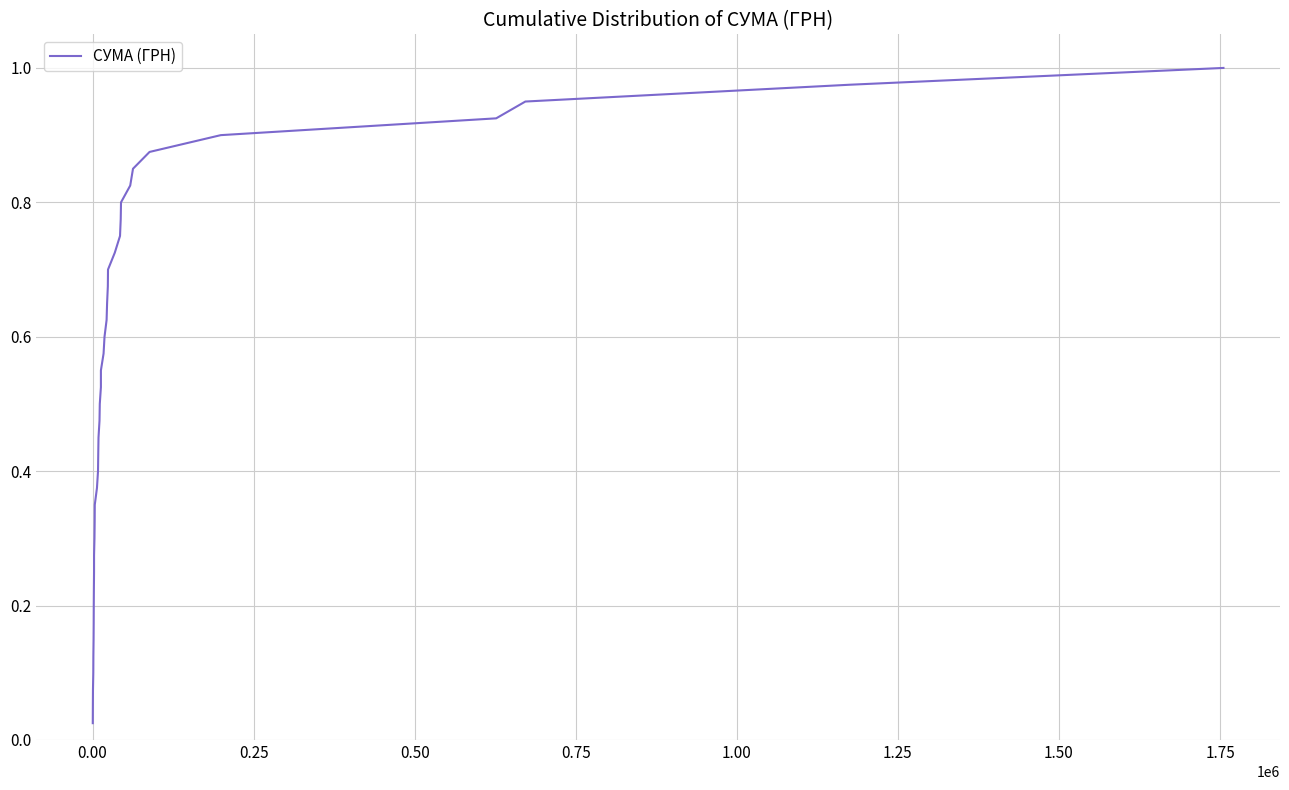

How many lines are shown in the chart?

1